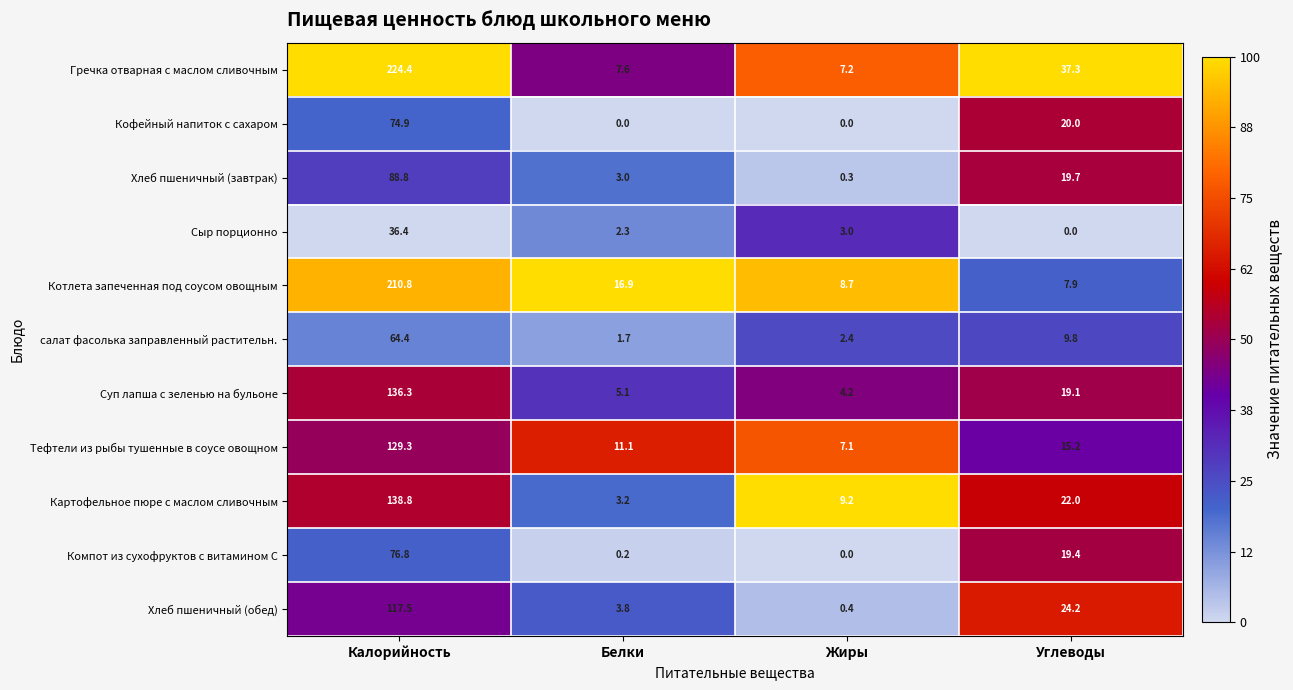

How many data points does each series have?

4